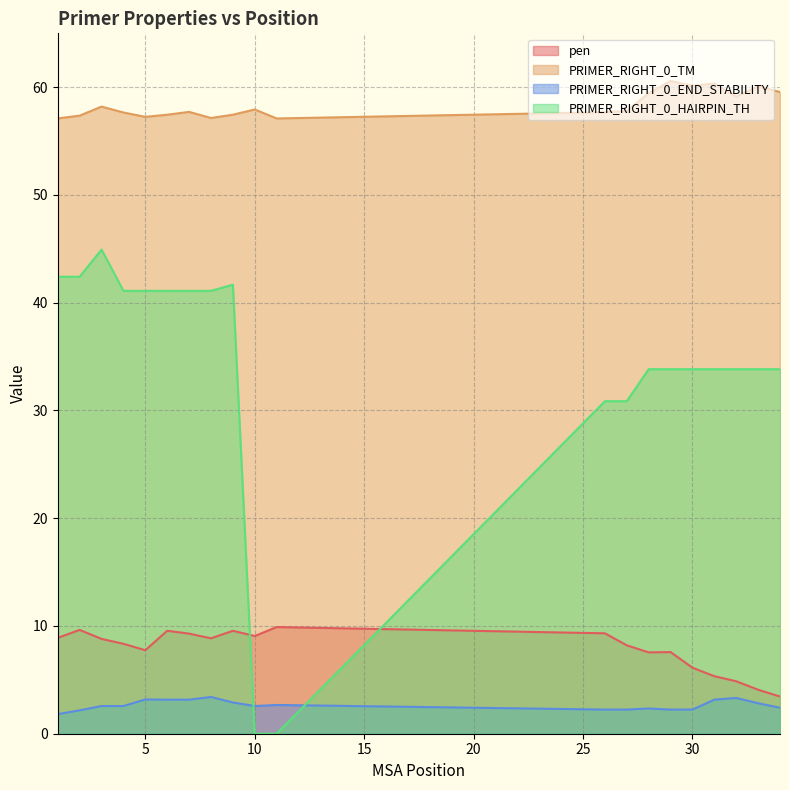

Which series has the widest spread of values?

PRIMER_RIGHT_0_HAIRPIN_TH